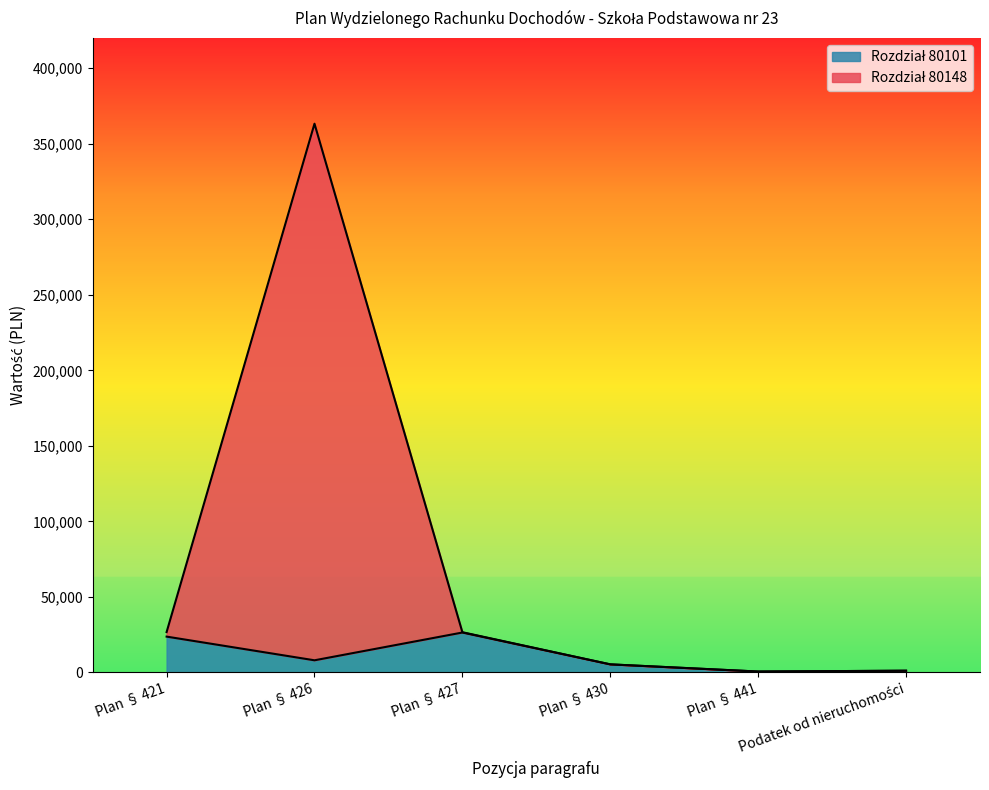

List the labels in order of Plan § 421 (80101) value, largest first.

Plan § 427, Plan § 421, Plan § 426, Plan § 430, Podatek od nieruchomości, Plan § 441